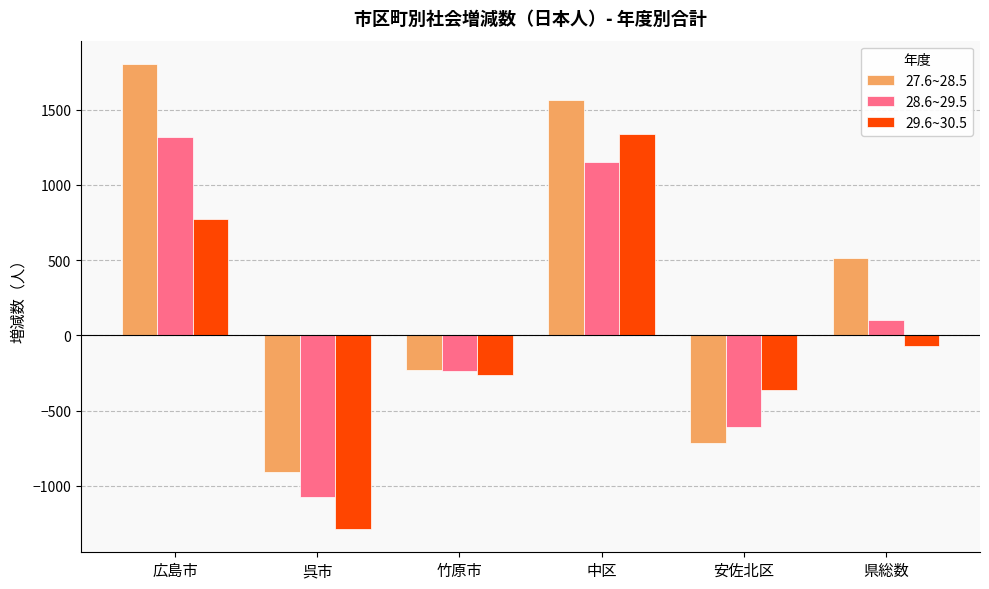

What is the spread (max minus min) of values at 竹原市?

32